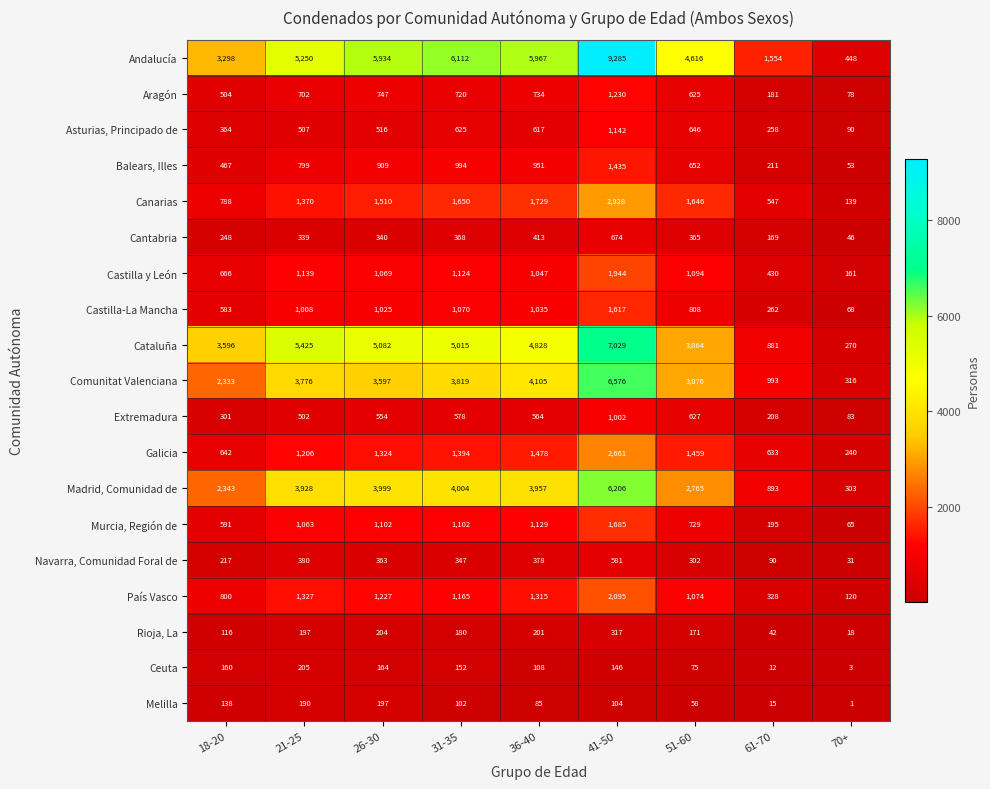

What is the approximate value of Cantabria at 70+?

46